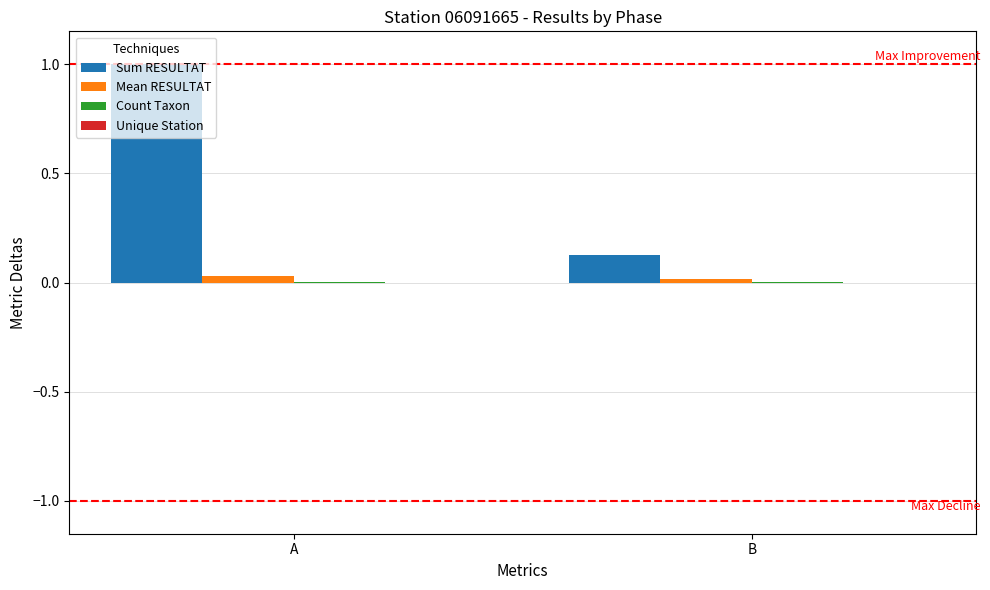

Which series has the largest total across all categories?

Sum RESULTAT